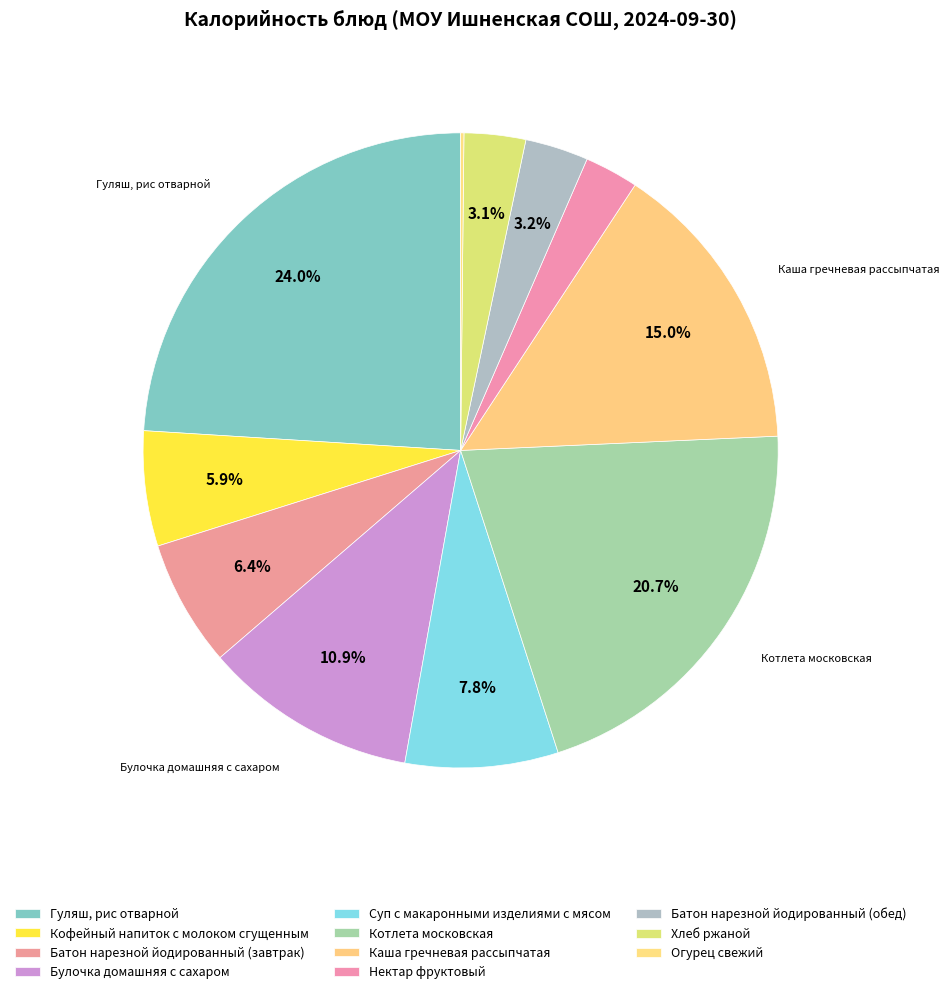

To the nearest percent, what is the difference between the Батон нарезной йодированный (завтрак) and Гуляш, рис отварной slice percentages?

18%